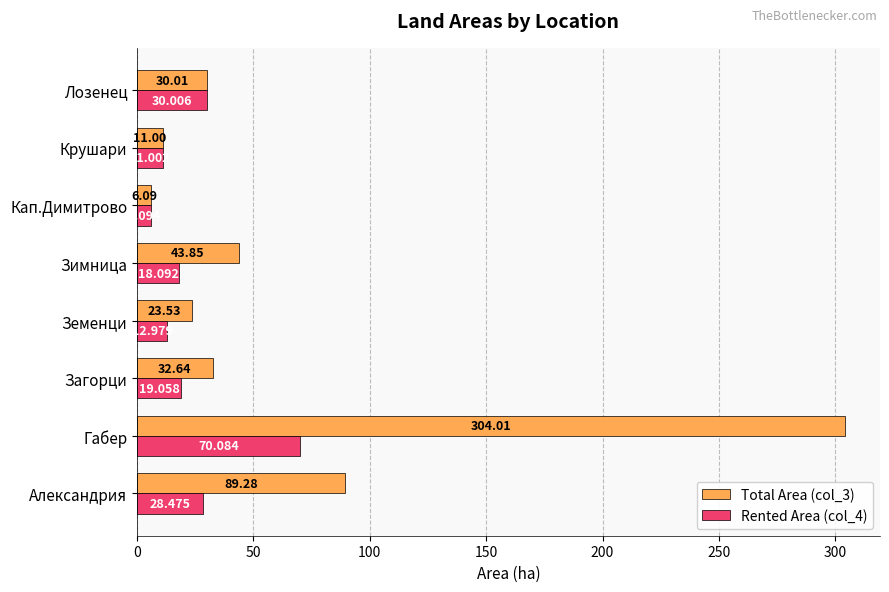

Which series has the widest spread of values?

Total Area (col_3)